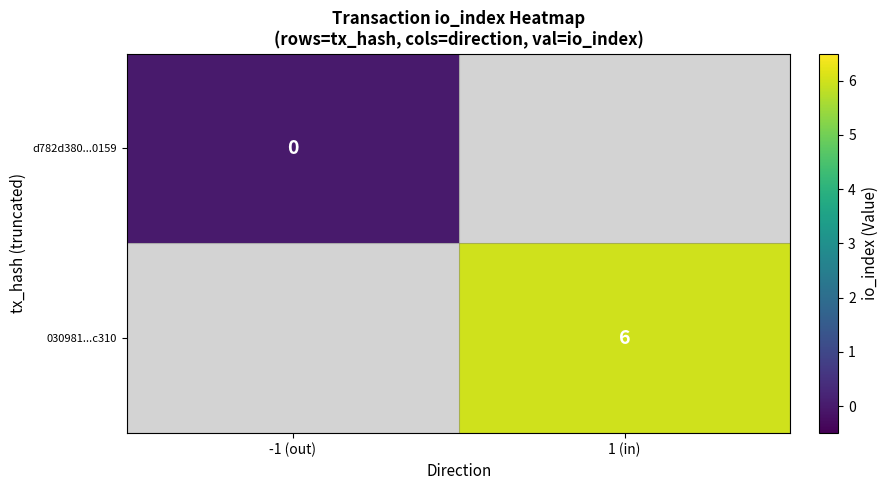

Is it true that 030981...c310 equals 3.8 at 1 (in)?

False